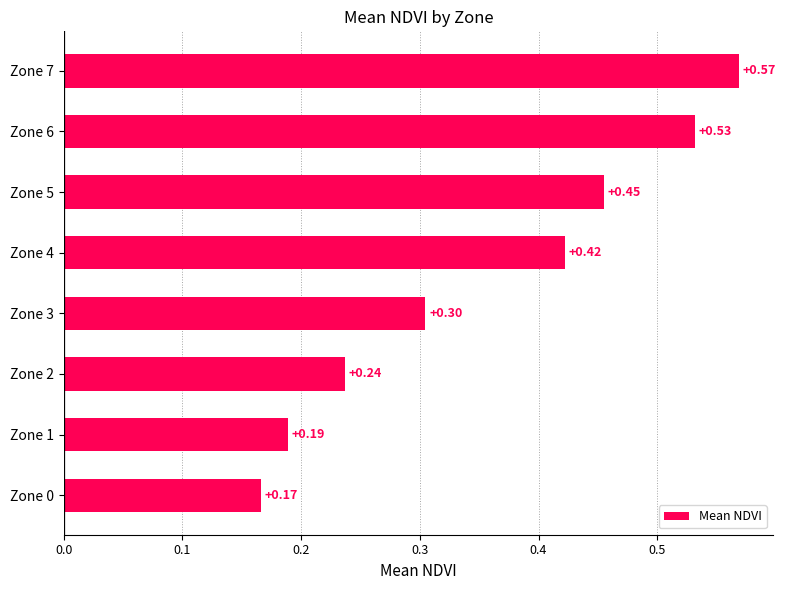

Rank the categories by value from highest to lowest.

Zone 7, Zone 6, Zone 5, Zone 4, Zone 3, Zone 2, Zone 1, Zone 0